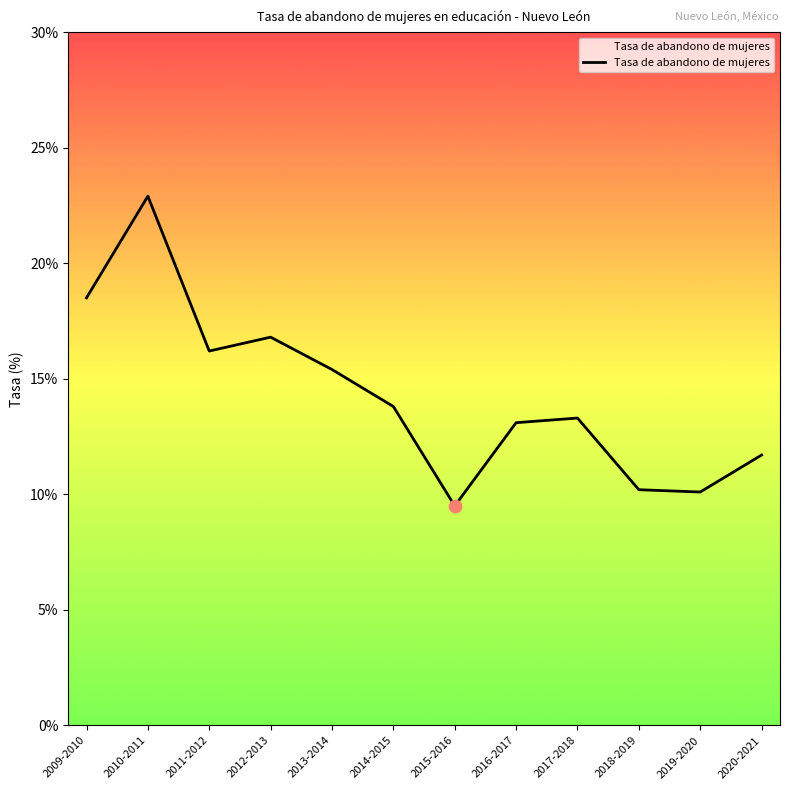

Which has a higher value, 2019-2020 or 2015-2016?

2019-2020